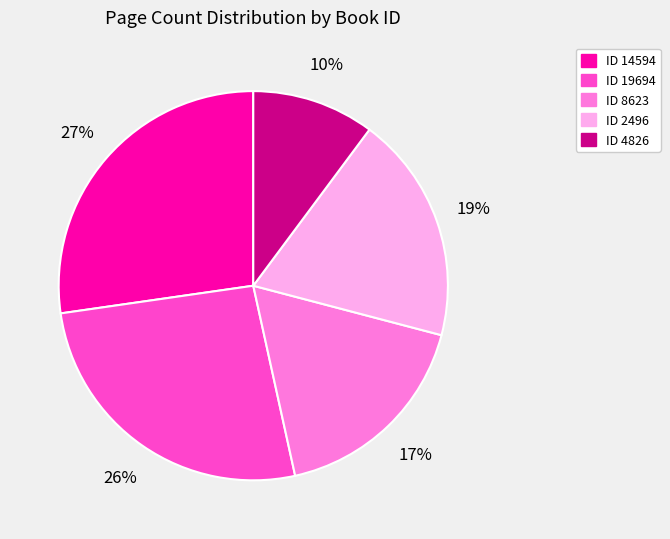

What is the ratio of the value at ID 14594 to the value at ID 2496?

1.4